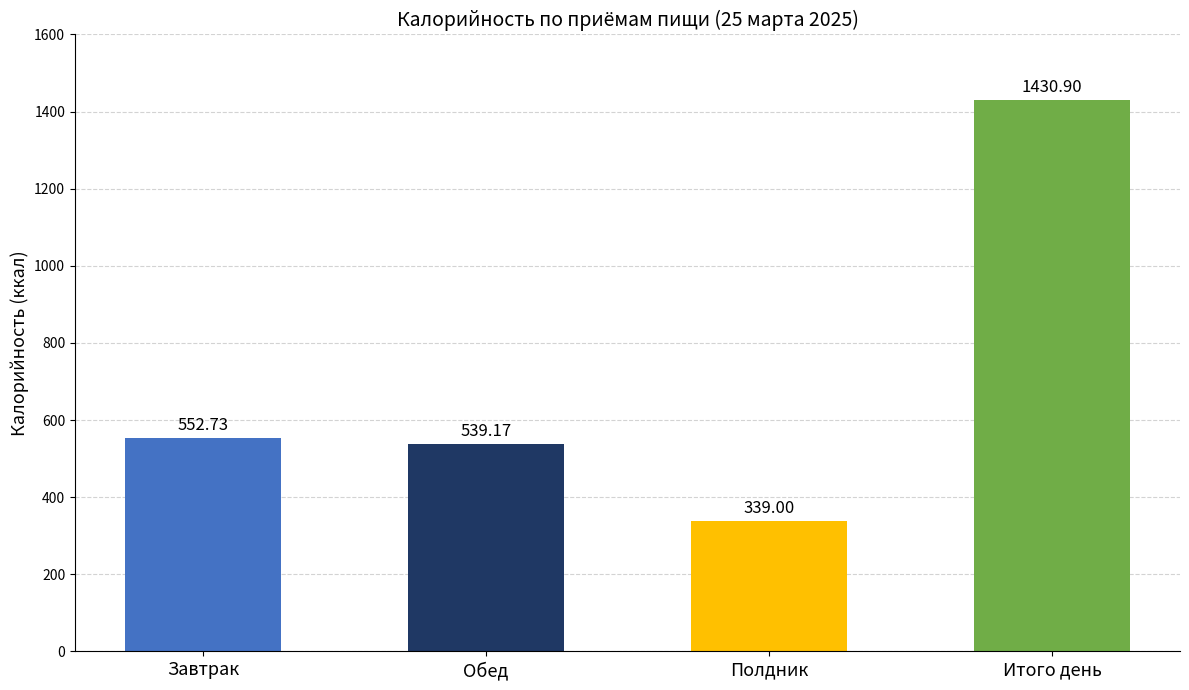

What is the sum of the values at Итого день and Завтрак?

1983.6